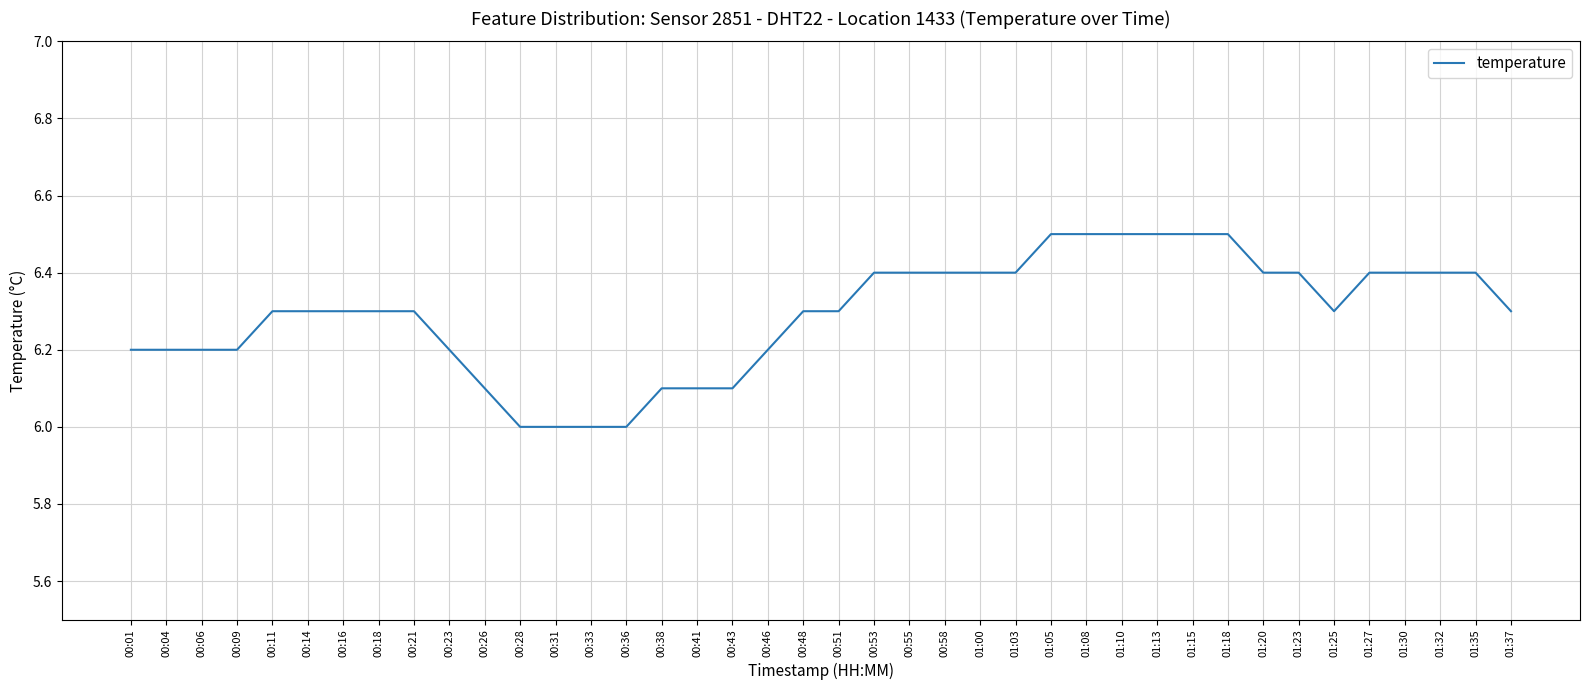

What is the greatest value displayed?

6.5